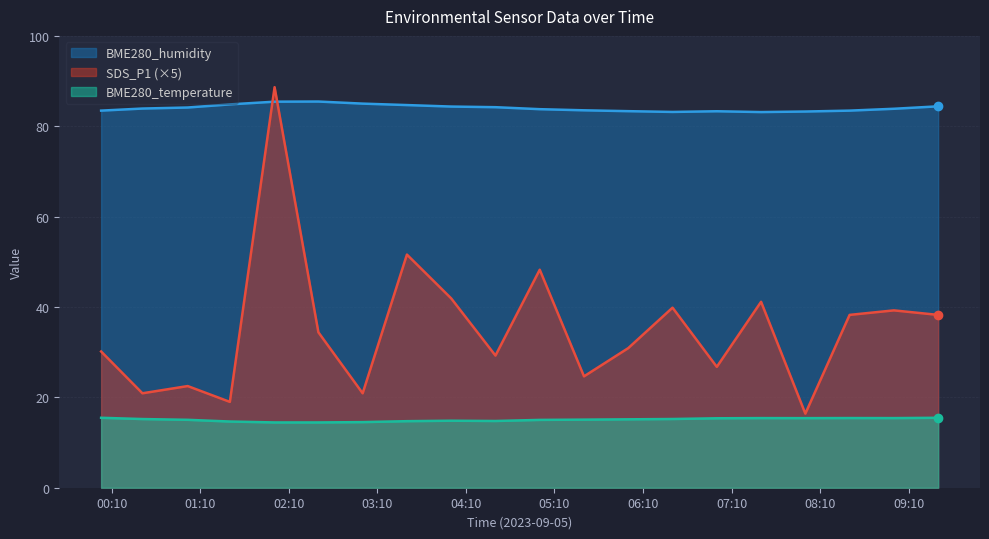

Where is the first local minimum for BME280_temperature?

2023/09/05 04:30:00